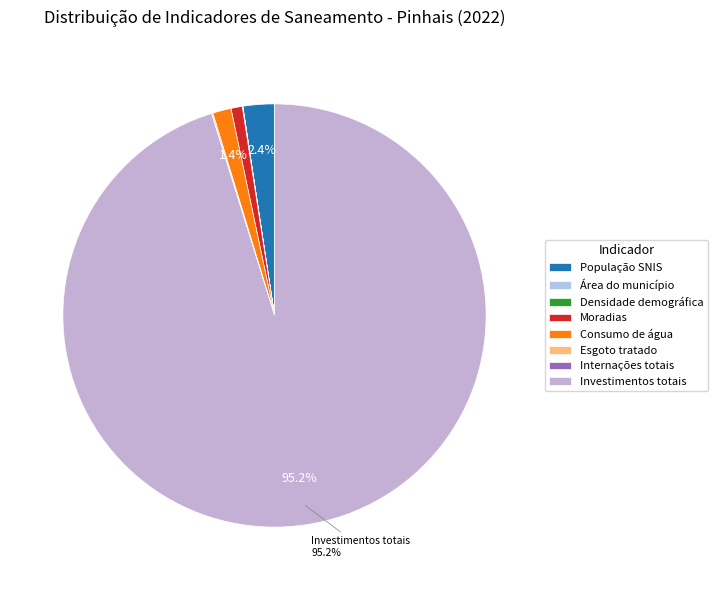

How many slices are in this pie chart?

8